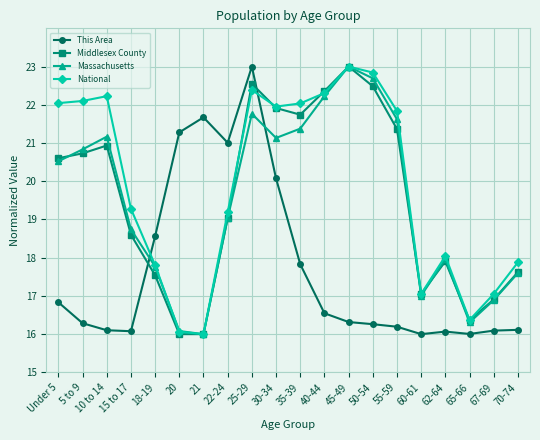

What is the label of the 8th point from the right?

45-49